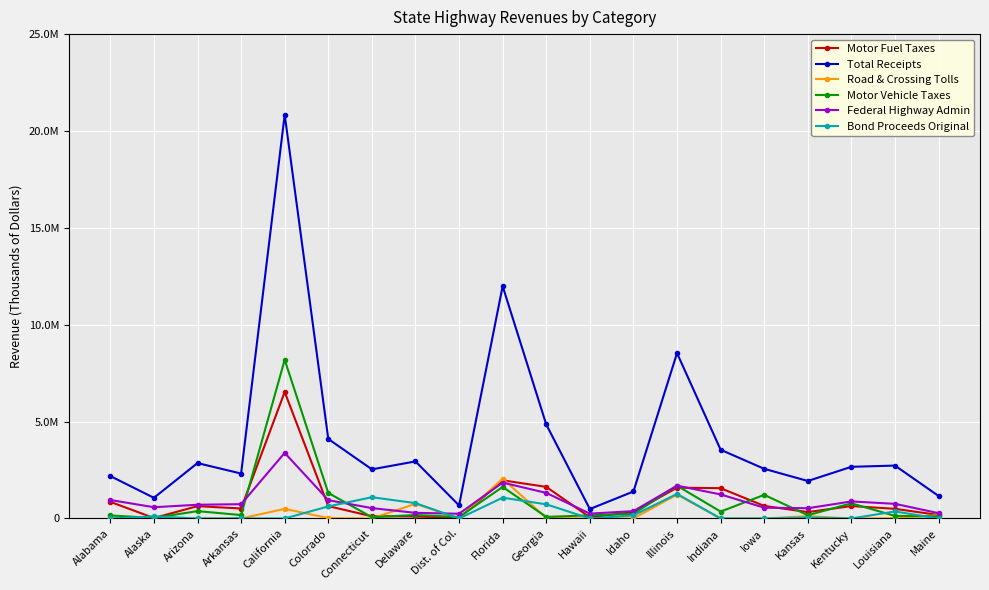

At how many categories does at least one series exceed 10450360?

2